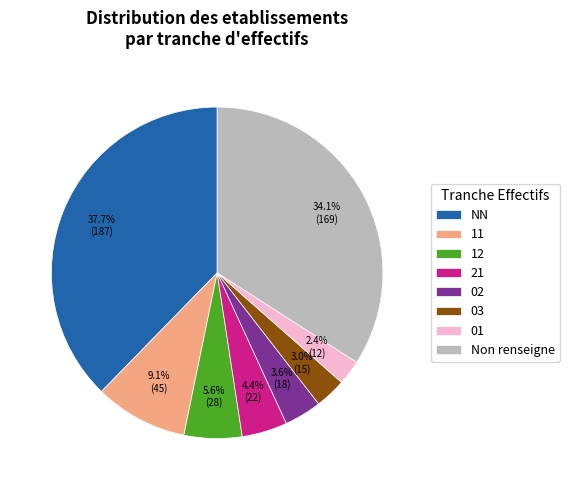

How many segments does this pie chart have?

8